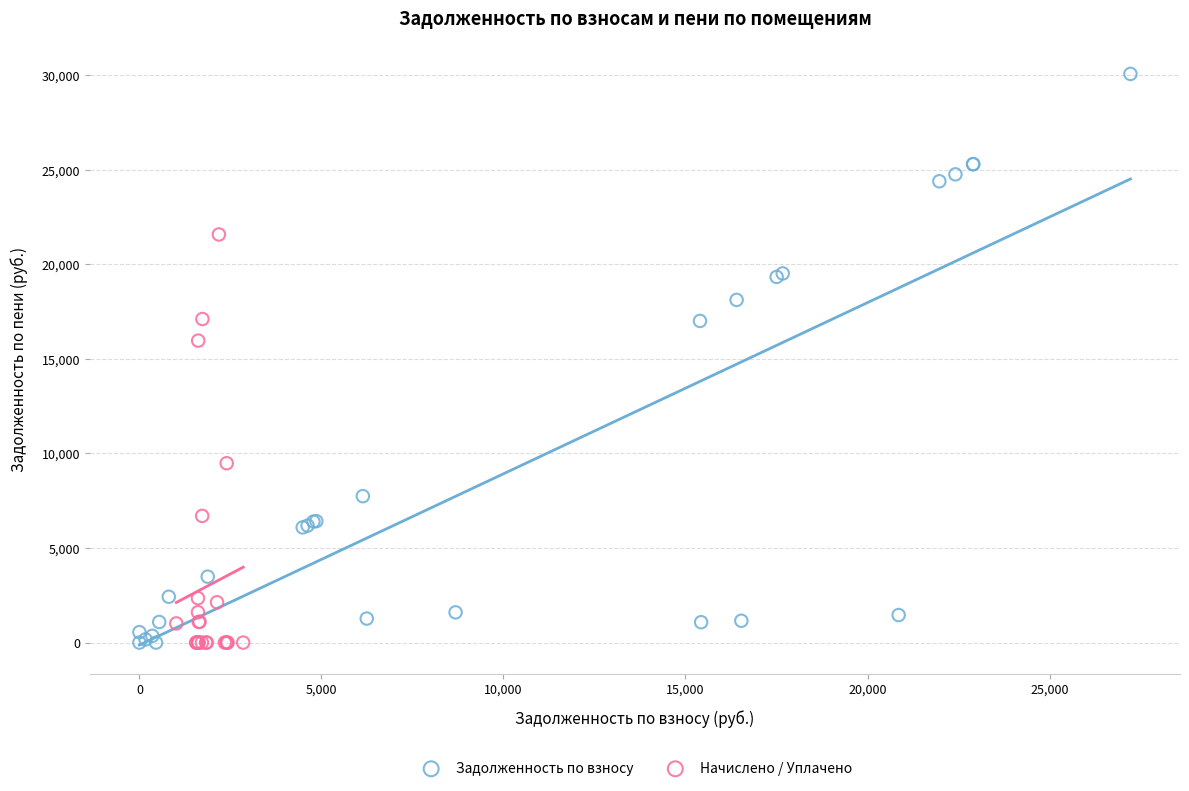

Which series reaches the maximum Y coordinate?

Задолженность по взносу